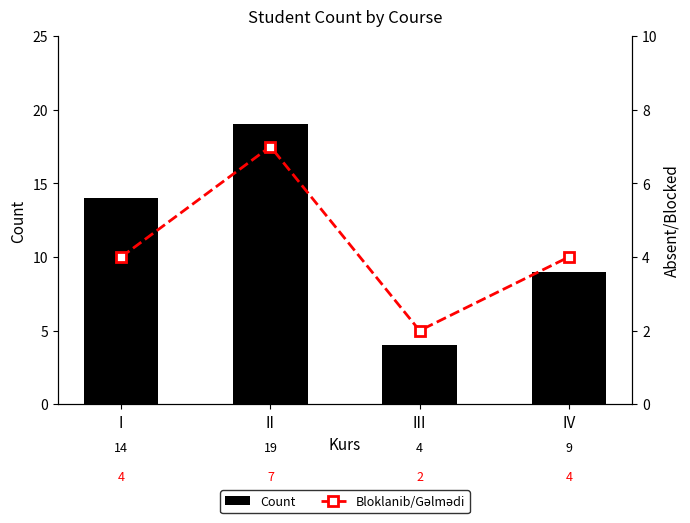

Reading right to left, transcribe all the data shown in this chart.

Count: IV=9	III=4	II=19	I=14
Bloklanib/Gəlmədi: IV=4	III=2	II=7	I=4